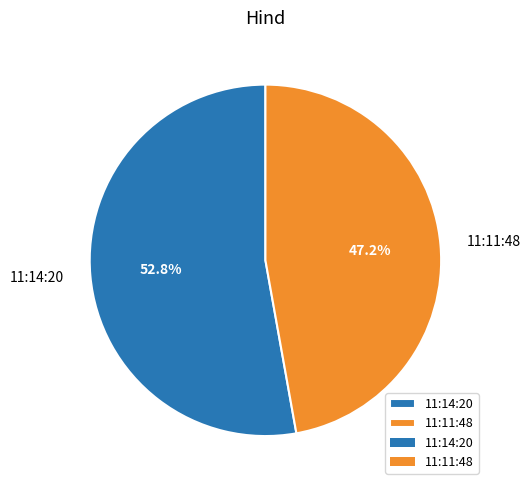

To the nearest percent, what is the average slice percentage?

50%